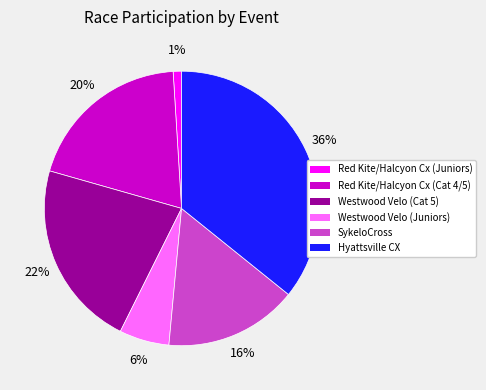

Rank the categories by value from lowest to highest.

Red Kite/Halcyon Cx (Juniors), Westwood Velo (Juniors), SykeloCross, Red Kite/Halcyon Cx (Cat 4/5), Westwood Velo (Cat 5), Hyattsville CX